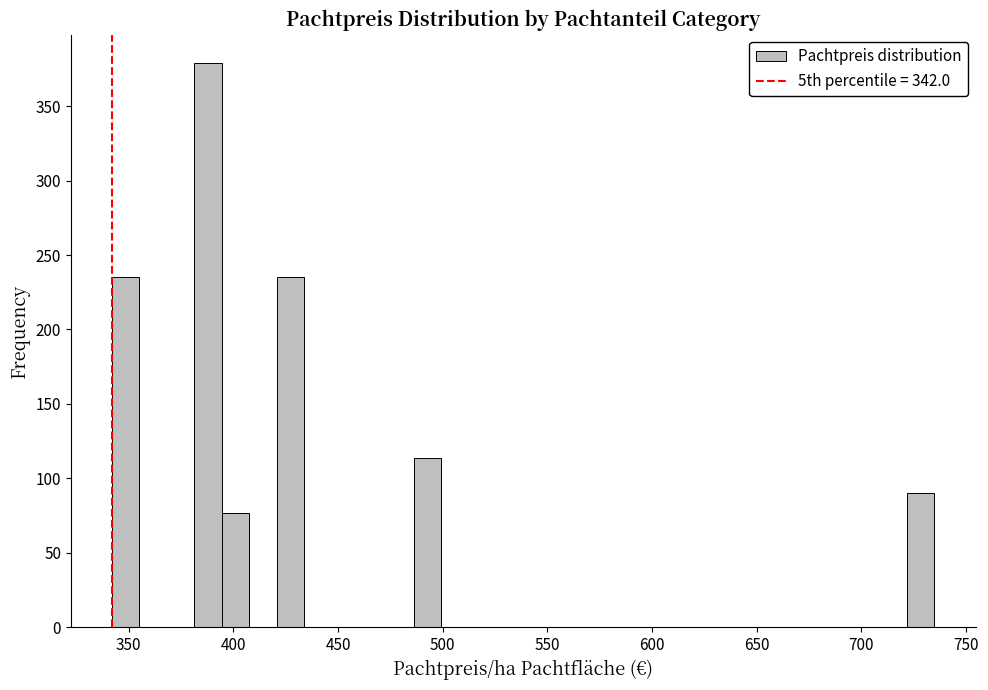

Around what value on the x-axis is the tallest bar? Give the approximate position of its centre, as read against the axis.

390